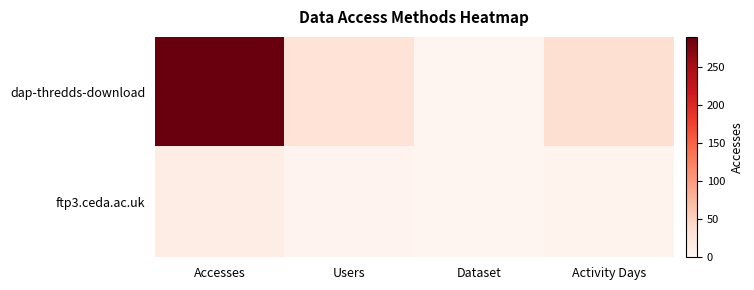

At which category is the sum across all series the highest?

Accesses